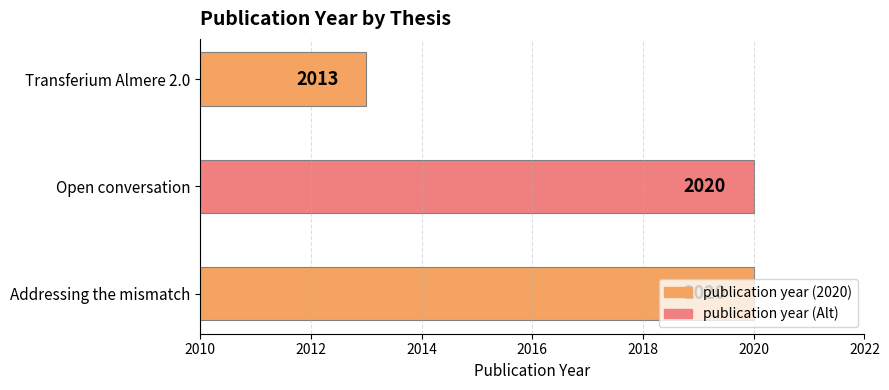

The chart shows a value of 970 at Addressing the mismatch. True or false?

False